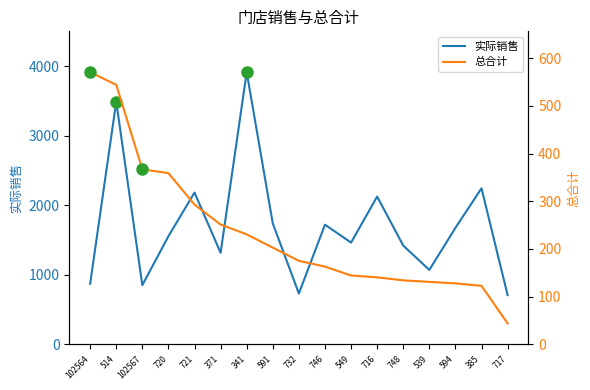

At which label does 总合计 first exceed 174?

102564